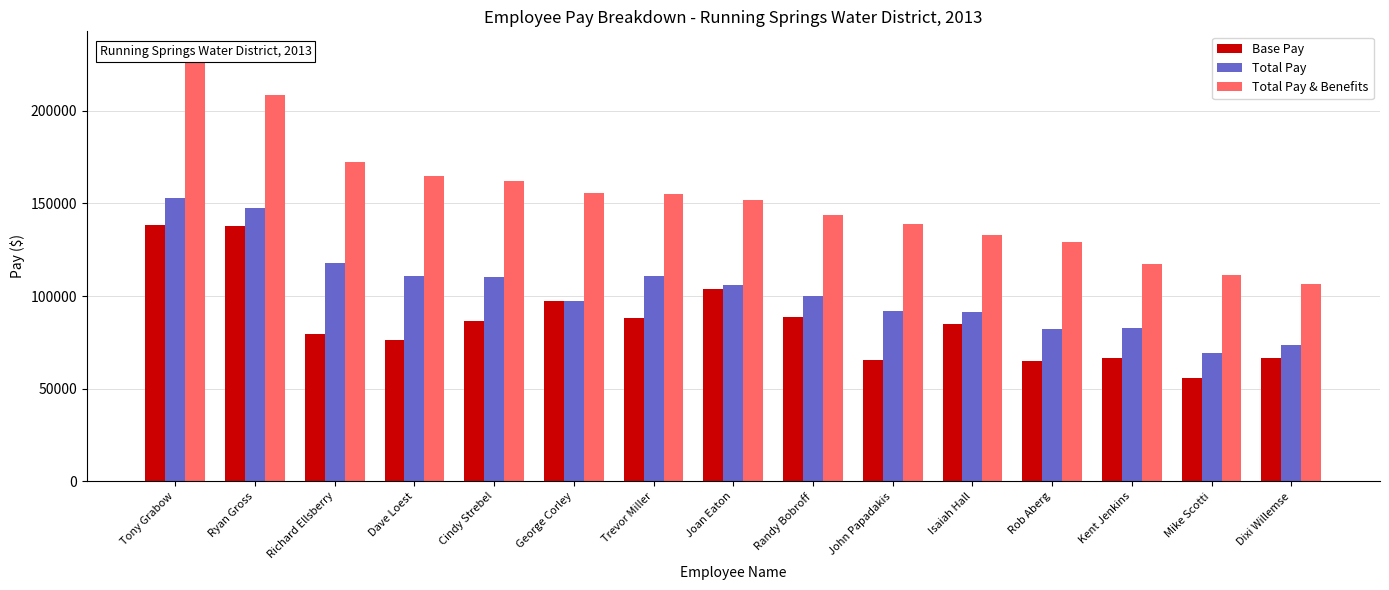

At which label does Base Pay reach its peak?

Tony Grabow